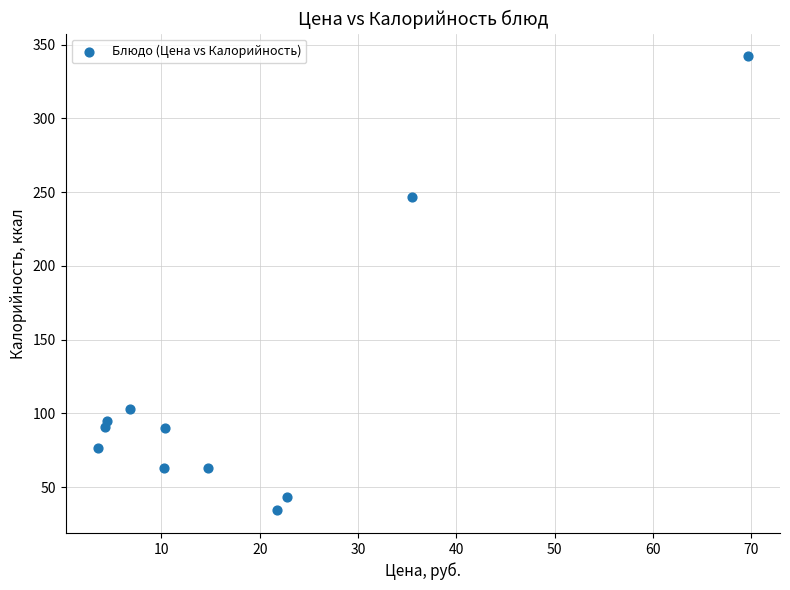

What is the average X value?

18.5